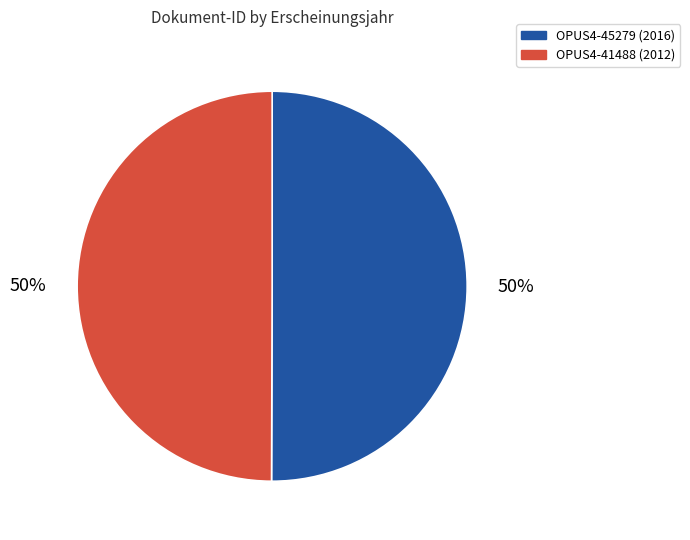

To the nearest percent, what portion does OPUS4-41488 represent?

50%